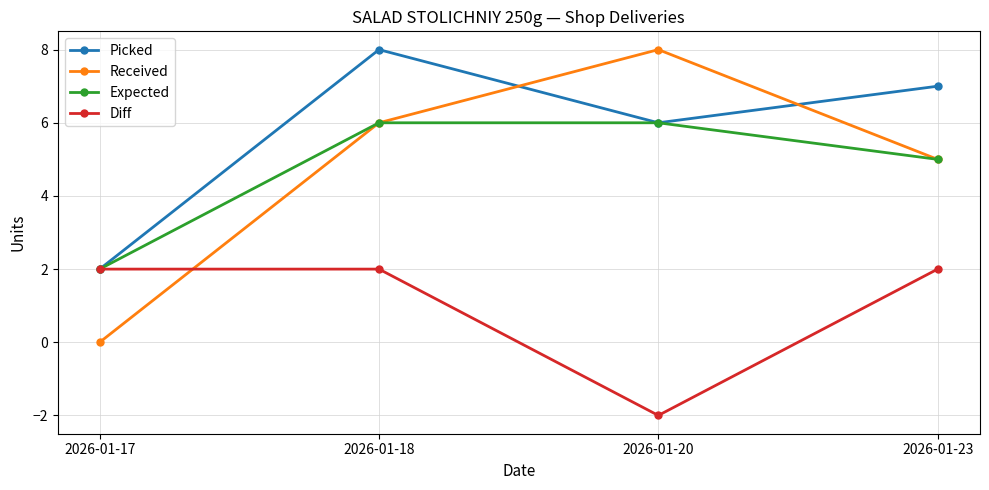

What is the total value across all series at 2026-01-20?

18